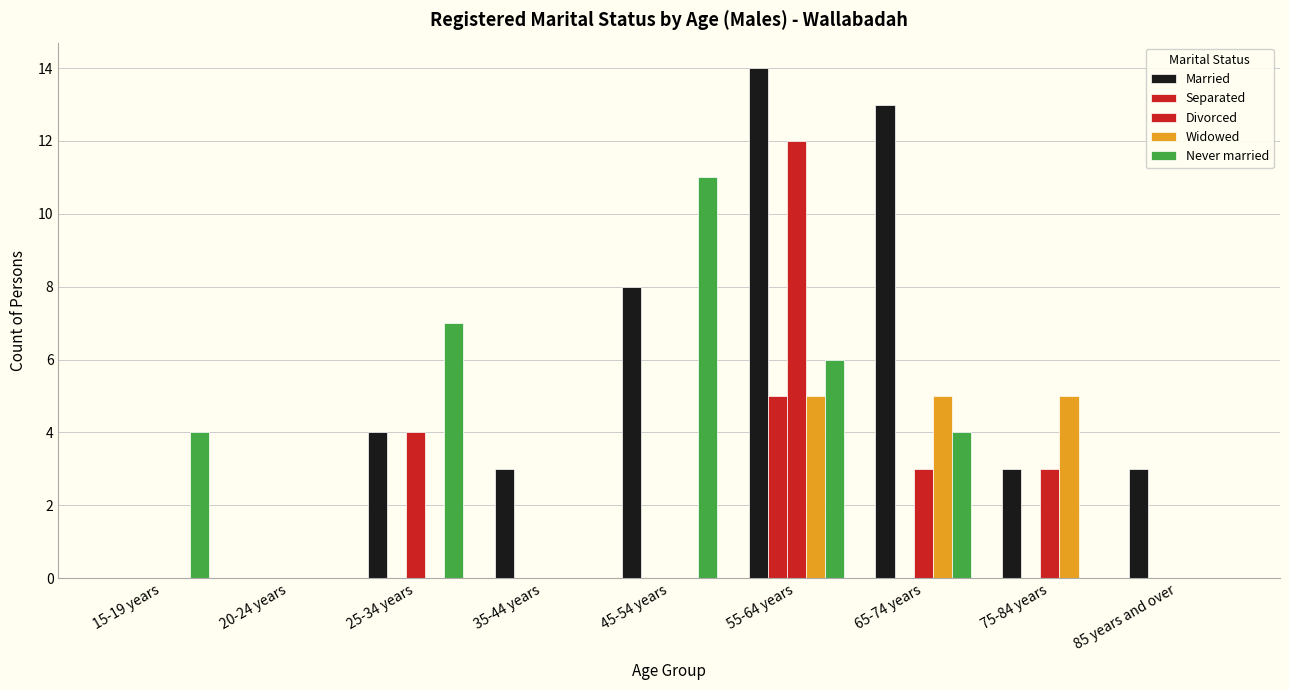

How many groups of bars are there?

9